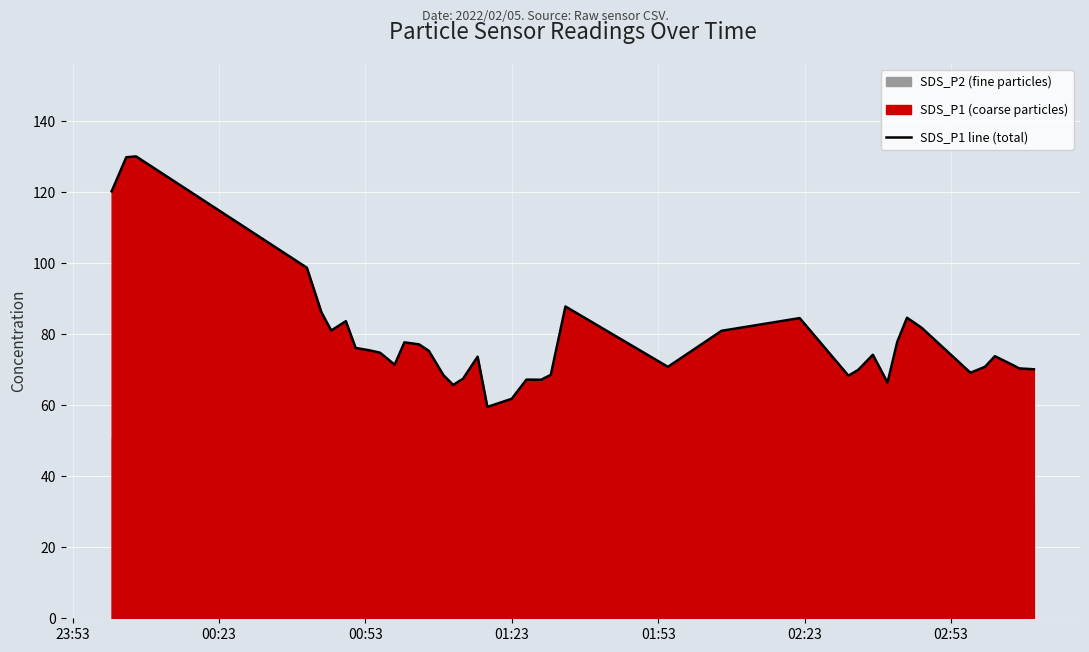

What is the highest value of the SDS_P1 line (total) series?

130.1